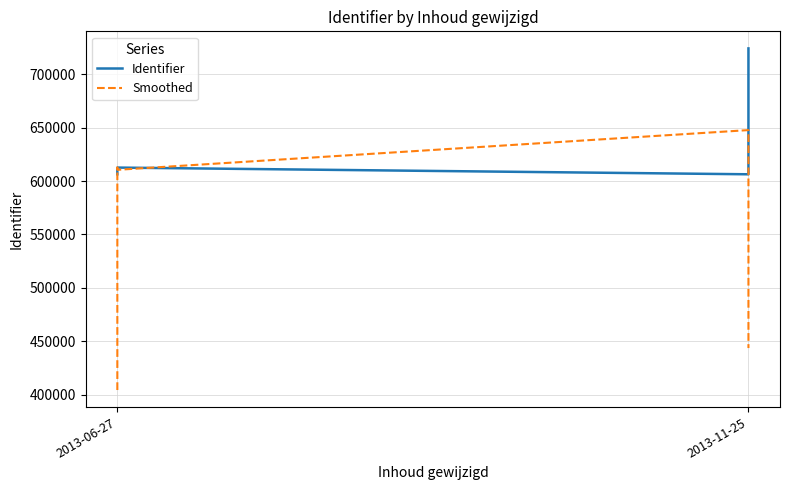

The value of Smoothed at 2013-06-27 is 929320.8. True or false?

False